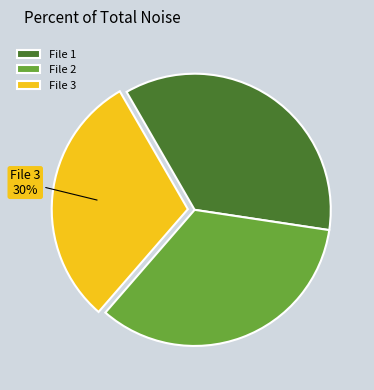

The File 3 slice represents 19% of the pie. True or false?

False